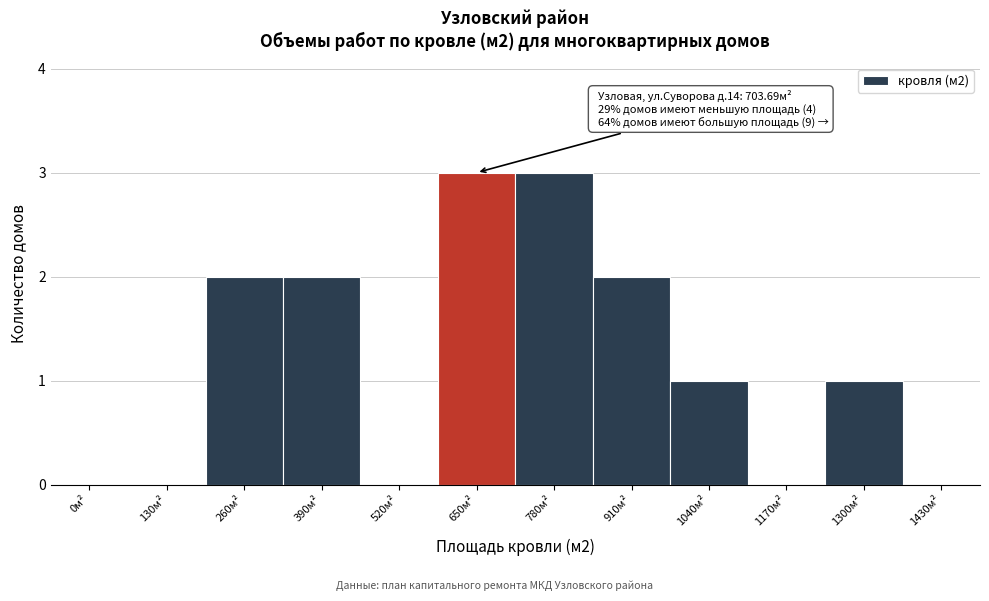

Reading left to right, what are all the values shown in this chart?

0м²=0	130м²=0	260м²=2	390м²=2	520м²=0	650м²=3	780м²=3	910м²=2	1040м²=1	1170м²=0	1300м²=1	1430м²=0